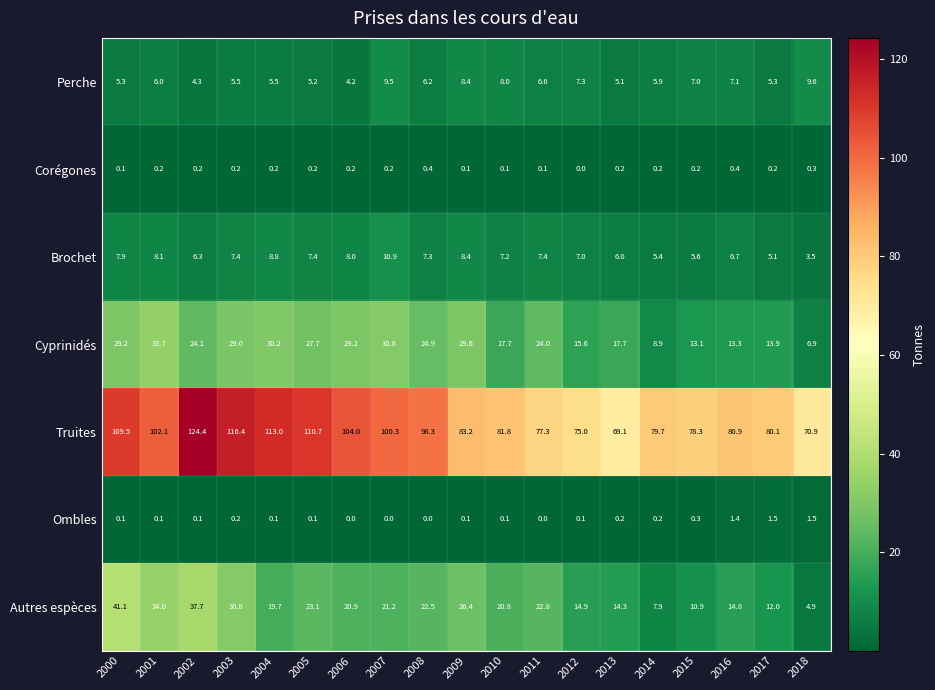

Where is Perche nearest to the value 6?

2001